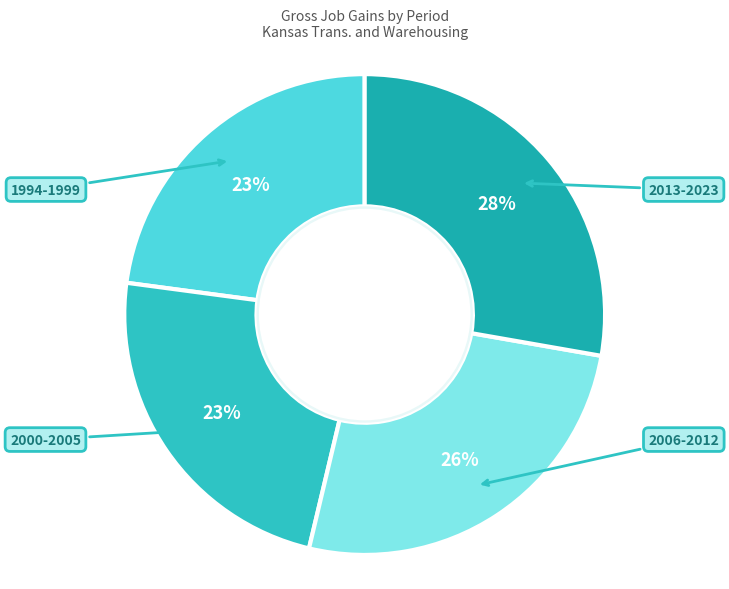

To the nearest percent, what is the average slice percentage?

25%